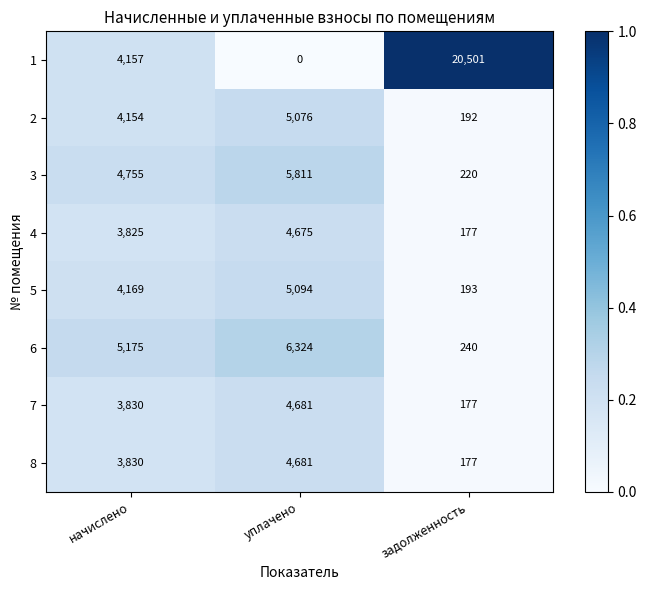

What is the difference between the maximum and minimum values in the 7 series?

4504